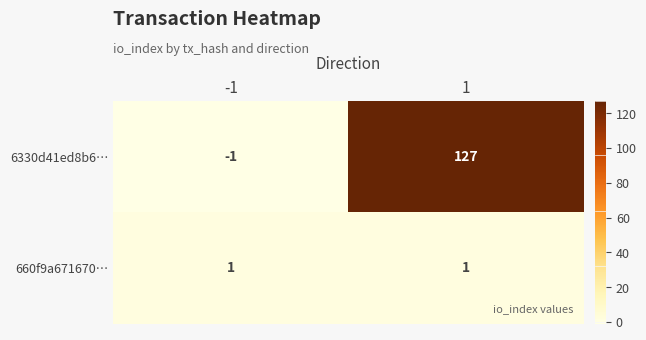

What is the maximum value shown in the chart?

127